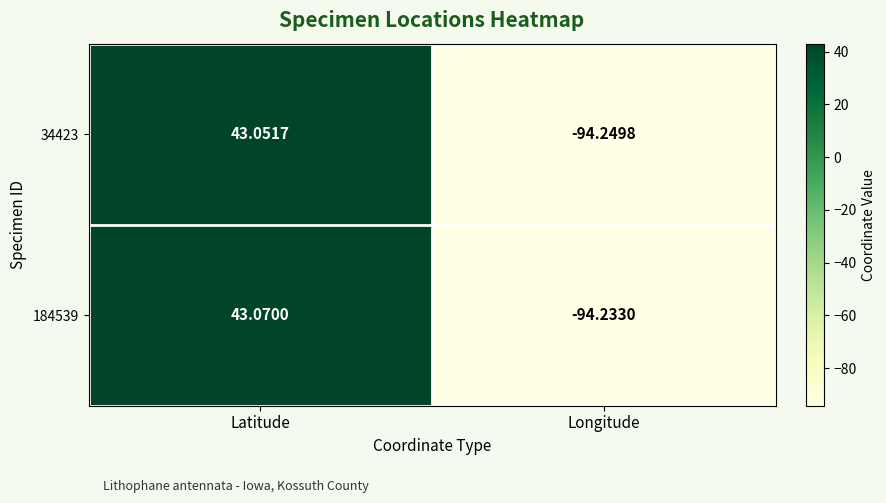

At which label does 184539 reach its minimum?

Longitude